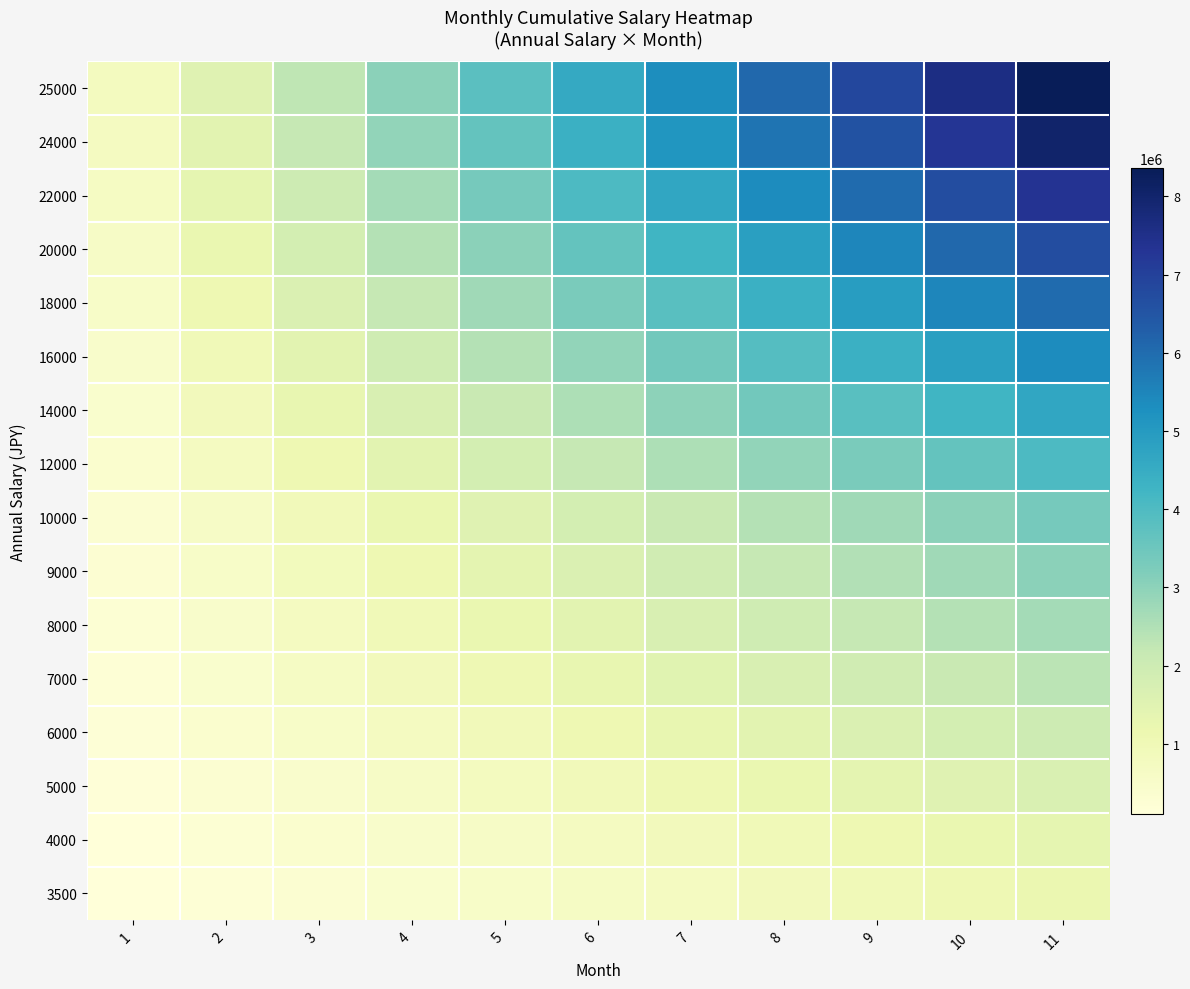

Reading left to right, transcribe all the data shown in this chart.

25000: 1=760417	2=1520834	3=2281251	4=3041668	5=3802085	6=4562502	7=5322919	8=6083336	9=6843753	10=7604170	11=8364587
24000: 1=730000	2=1460000	3=2190000	4=2920000	5=3650000	6=4380000	7=5110000	8=5840000	9=6570000	10=7300000	11=8030000
22000: 1=669167	2=1338334	3=2007501	4=2676668	5=3345835	6=4015002	7=4684169	8=5353336	9=6022503	10=6691670	11=7360837
20000: 1=608334	2=1216668	3=1825002	4=2433336	5=3041670	6=3650004	7=4258338	8=4866672	9=5475006	10=6083340	11=6691671
18000: 1=547500	2=1095000	3=1642500	4=2190000	5=2737500	6=3285000	7=3832500	8=4380000	9=4927500	10=5475000	11=6022500
16000: 1=486667	2=973334	3=1460001	4=1946668	5=2433335	6=2920002	7=3406669	8=3893336	9=4380003	10=4866670	11=5353337
14000: 1=425834	2=851668	3=1277502	4=1703336	5=2129170	6=2555004	7=2980838	8=3406672	9=3832506	10=4258340	11=4684174
12000: 1=365000	2=730000	3=1095000	4=1460000	5=1825000	6=2190000	7=2555000	8=2920000	9=3285000	10=3650000	11=4015000
10000: 1=304167	2=608334	3=912501	4=1216668	5=1520835	6=1825002	7=2129169	8=2433336	9=2737503	10=3041670	11=3345837
9000: 1=273750	2=547500	3=821250	4=1095000	5=1368750	6=1642500	7=1916250	8=2190000	9=2463750	10=2737500	11=3011250
8000: 1=243334	2=486668	3=730002	4=973336	5=1216670	6=1460004	7=1703338	8=1946672	9=2190006	10=2433340	11=2676674
7000: 1=212917	2=425834	3=638751	4=851668	5=1064585	6=1277502	7=1490419	8=1703336	9=1916253	10=2129170	11=2342087
6000: 1=182500	2=365000	3=547500	4=730000	5=912500	6=1095000	7=1277500	8=1460000	9=1642500	10=1825000	11=2007500
5000: 1=152084	2=304168	3=456252	4=608336	5=760420	6=912504	7=1064588	8=1216672	9=1368756	10=1520840	11=1672924
4000: 1=121667	2=243334	3=365001	4=486668	5=608335	6=730002	7=851669	8=973336	9=1095003	10=1216670	11=1338337
3500: 1=106459	2=212918	3=319377	4=425836	5=532295	6=638754	7=745213	8=851672	9=958131	10=1064590	11=1171049